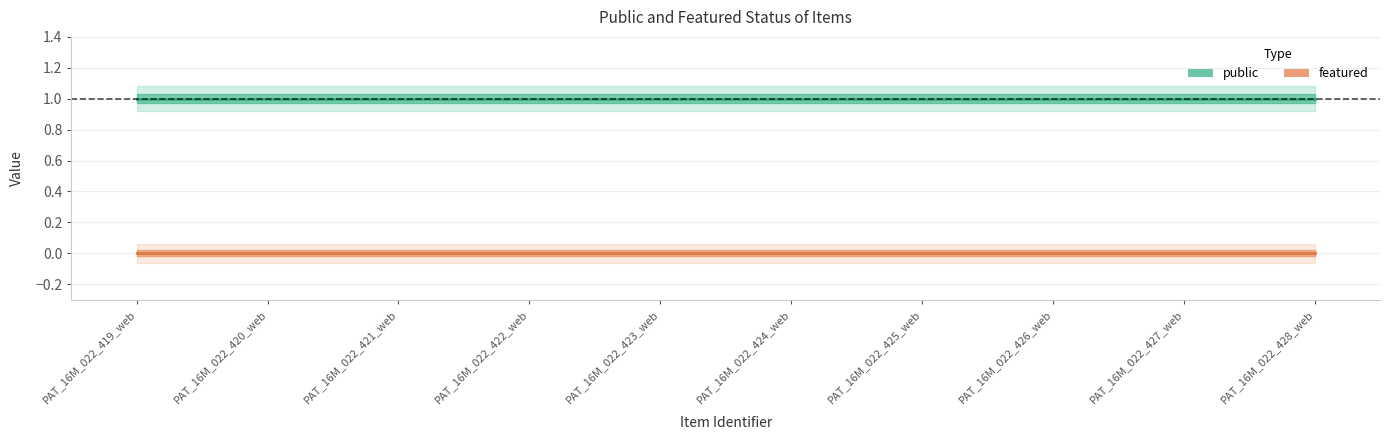

Which series changed the most between PAT_16M_022_420_web and PAT_16M_022_427_web?

public